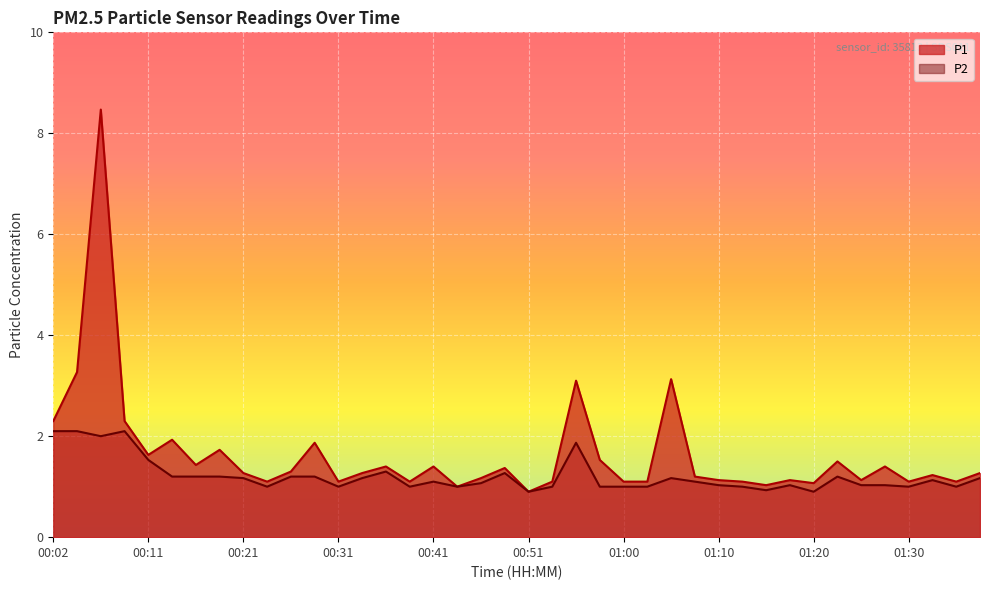

Rank the series by their average value, from highest to lowest.

P1, P2